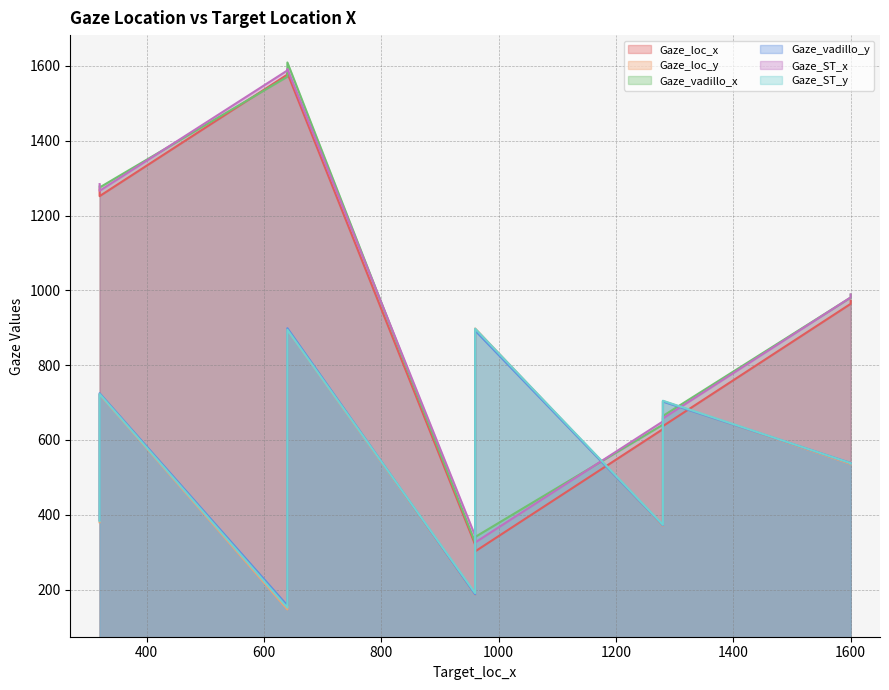

What is the difference between the second highest and minimum values in the Gaze_vadillo_x series?

1245.4